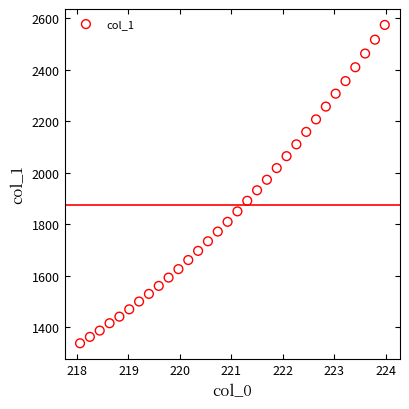

What is the range of Y values (max minus min)?

1234.8